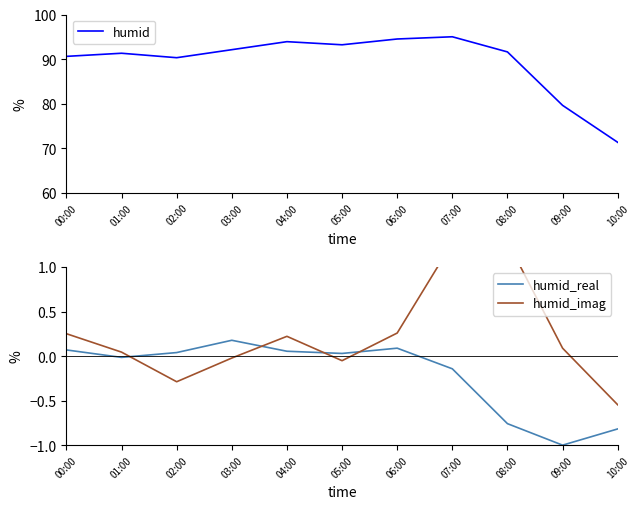

Does the chart have visible grid lines?

No